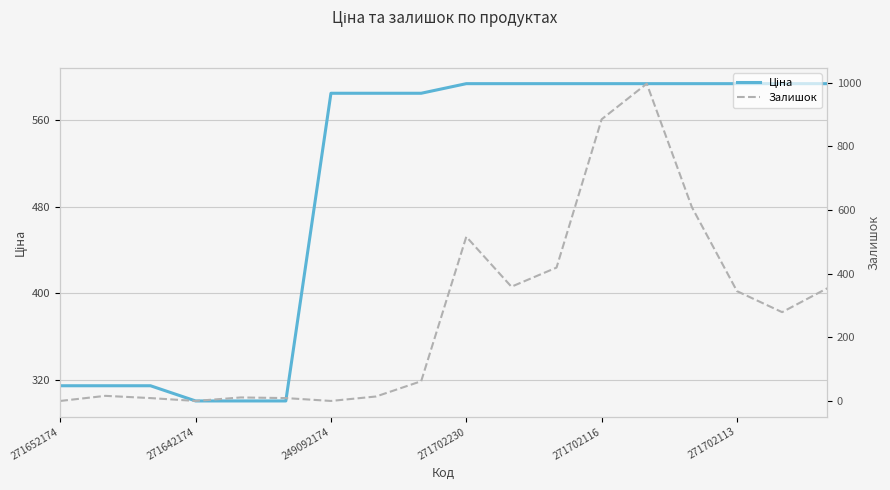

Between which two adjacent categories do Залишок and Ціна first intersect?

11 and 12